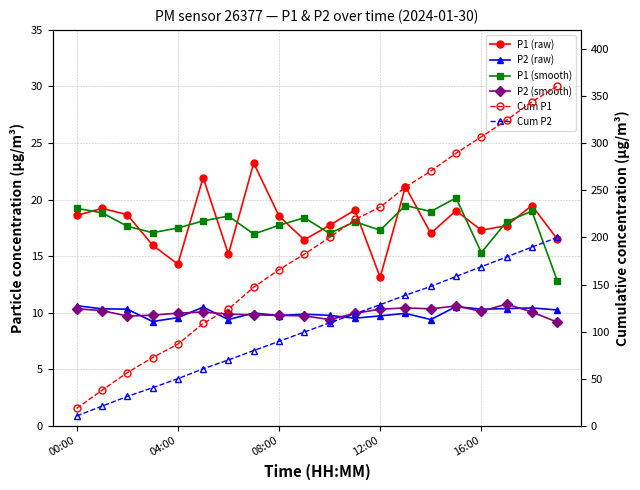

True or false: P2 (raw) and Cum P2 intersect in this chart.

False